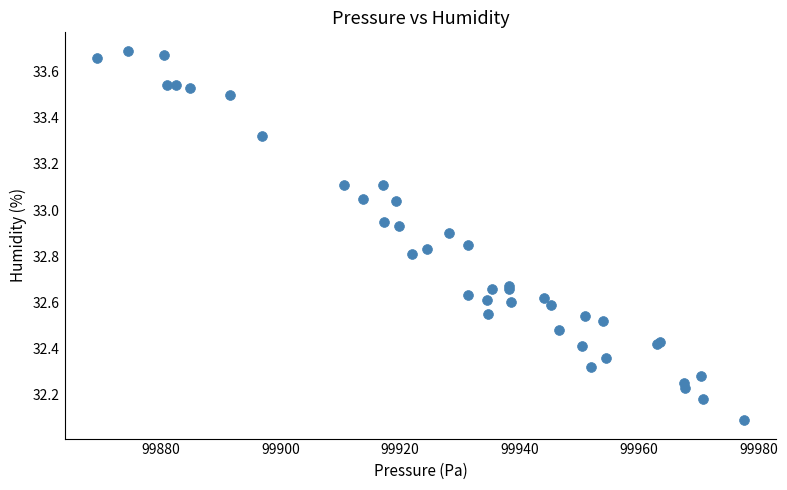

What Y value in the scatter plot is closest to 32?

32.1